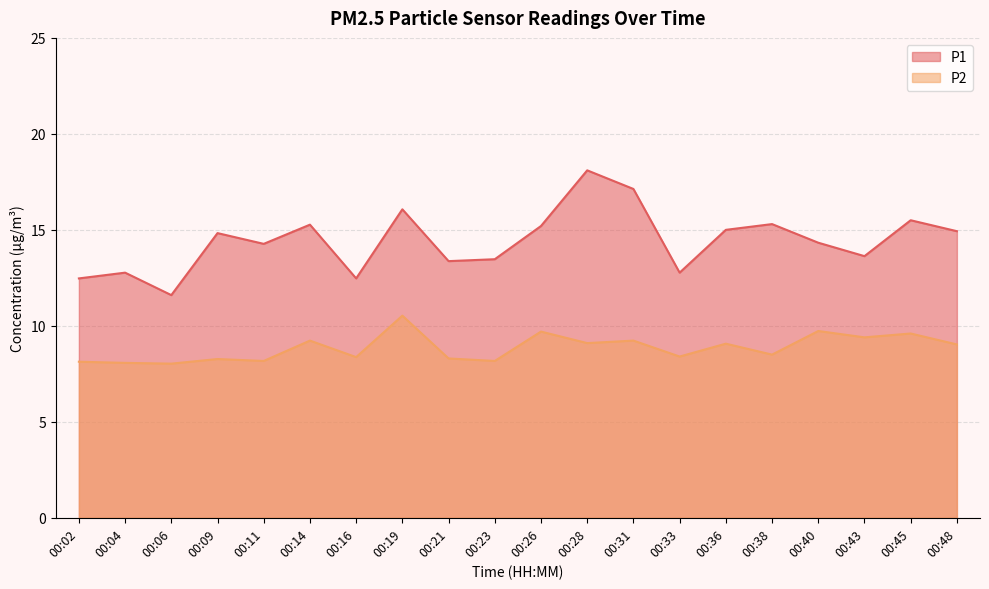

What is the total value across all series at 00:48?

24.0